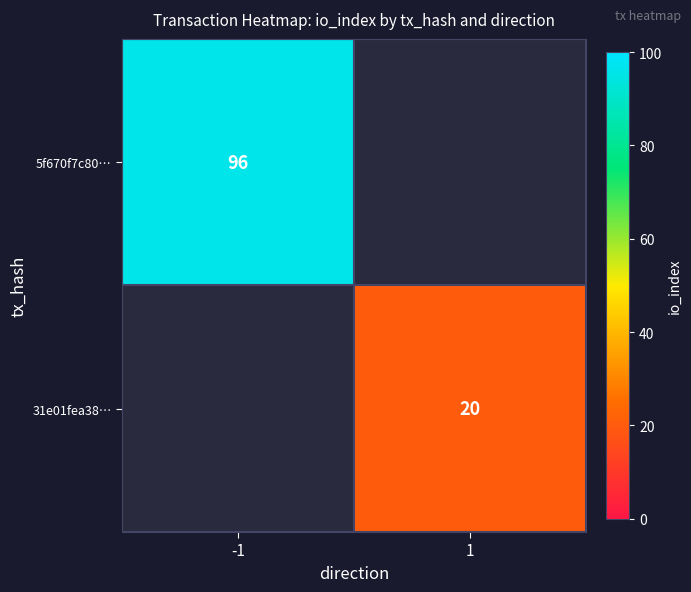

The value of 31e01fea38… at 1 is 20. True or false?

True